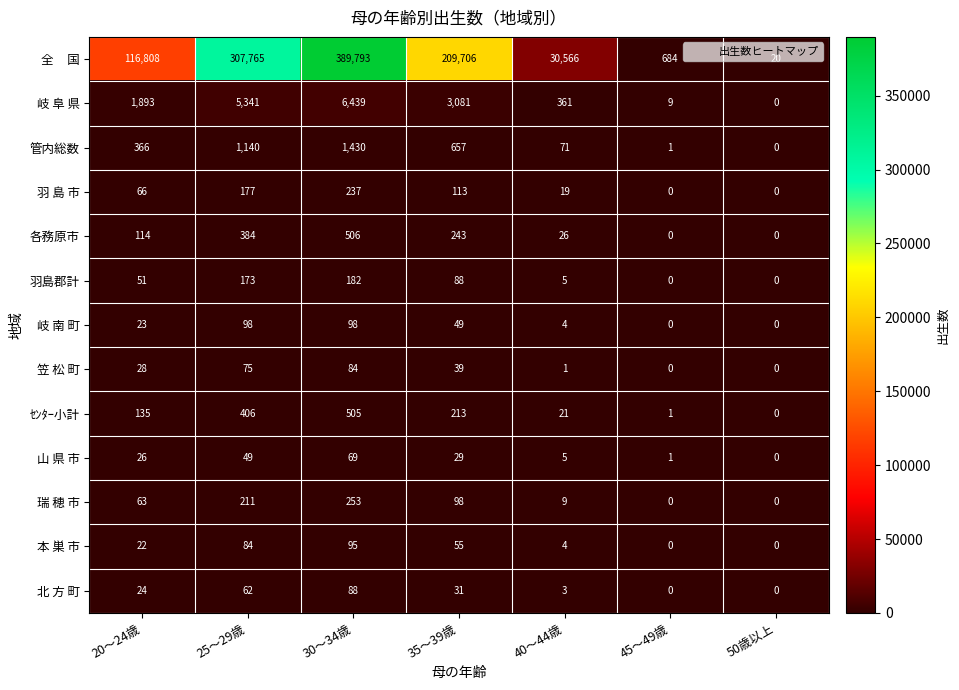

What is the average value of the 山 県 市 series?

26